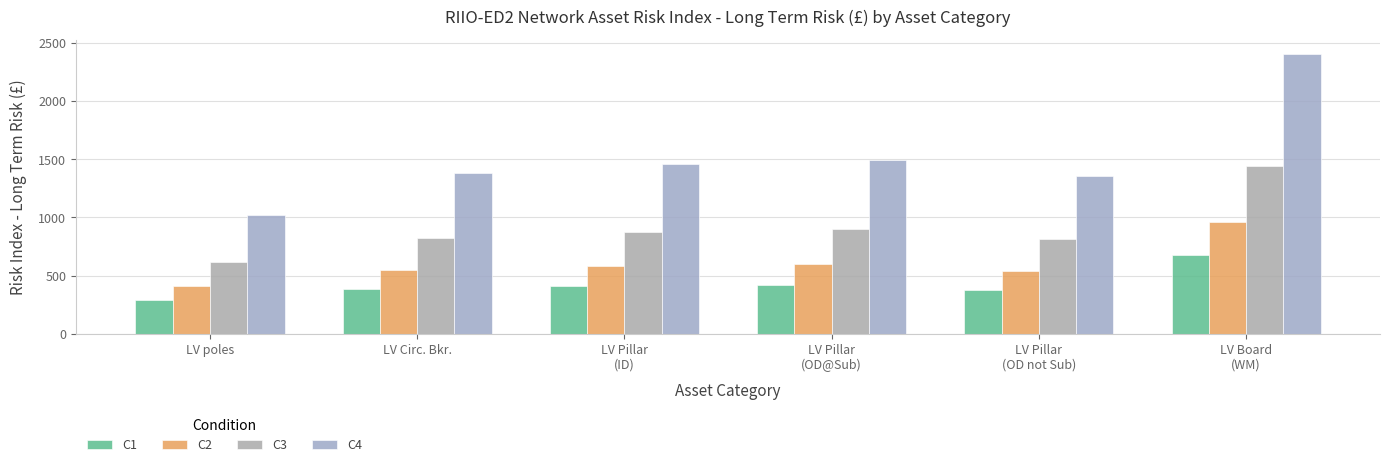

What is the average value of the C1 series?

426